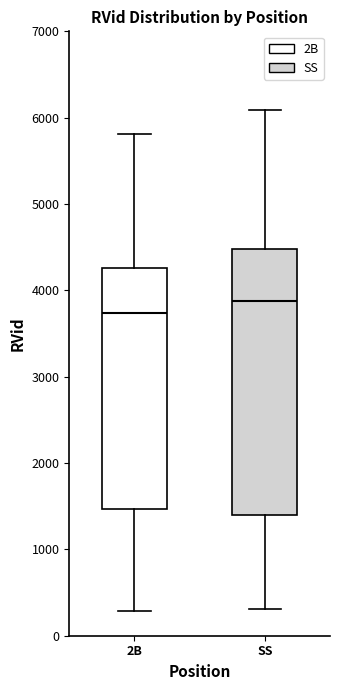

Reading left to right, transcribe this box plot: for each box, give where its median line is, the range the box spans, and where its two whiskers end, as read against the y-axis. The values are not printed on the chart, so give them approximately, as read against the axis.

2B: median 3700, box 1500 to 4300, whiskers 300 to 5800
SS: median 3900, box 1400 to 4500, whiskers 300 to 6100